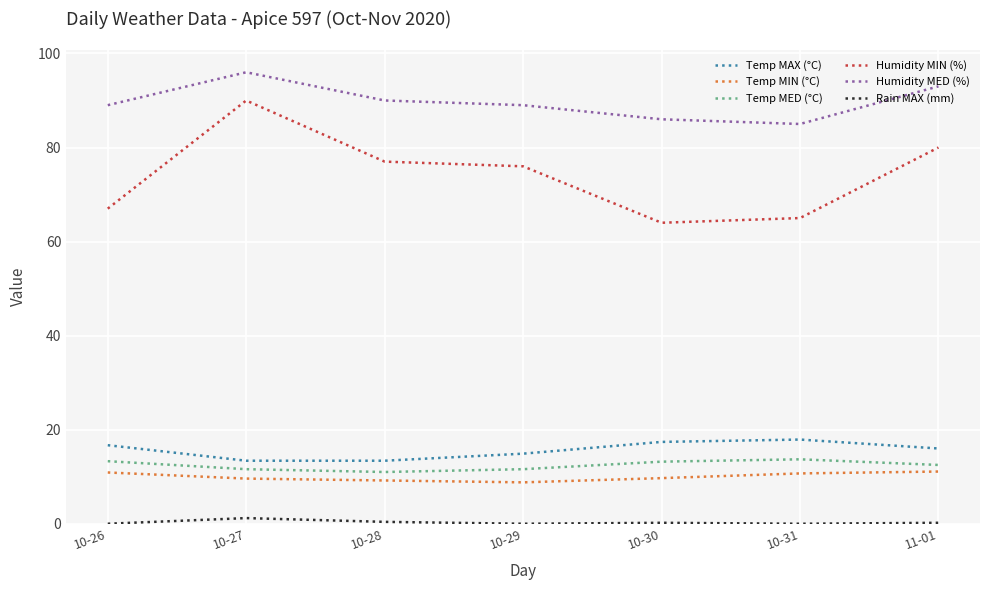

The Humidity MED (%) series shows 34.9 at 10-29. True or false?

False